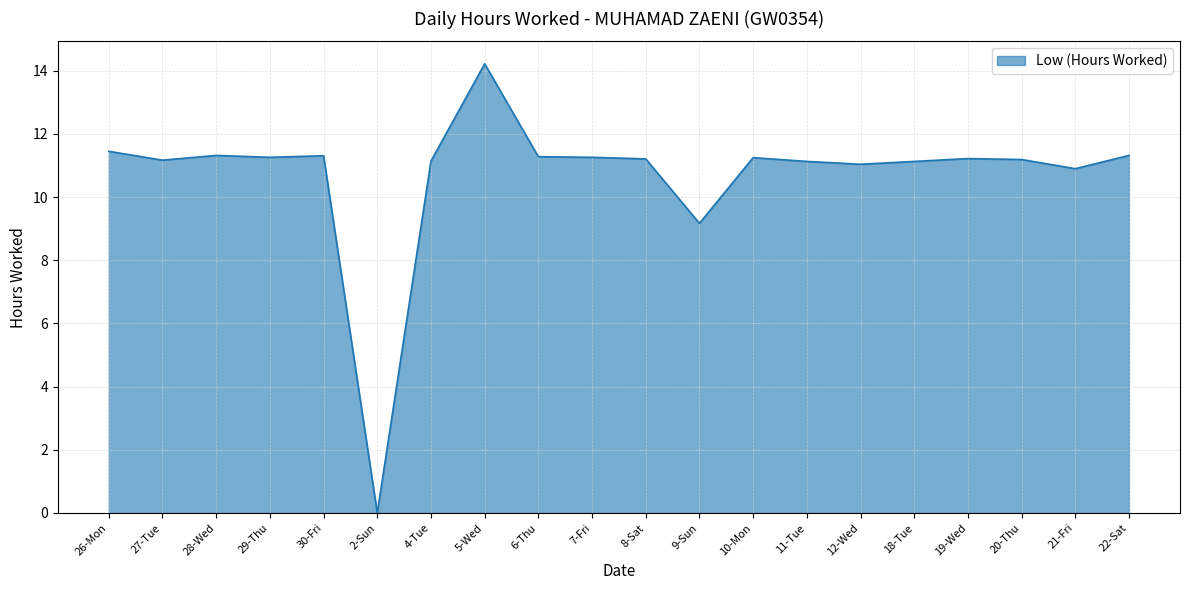

Does the chart display data point markers on the line(s)?

No